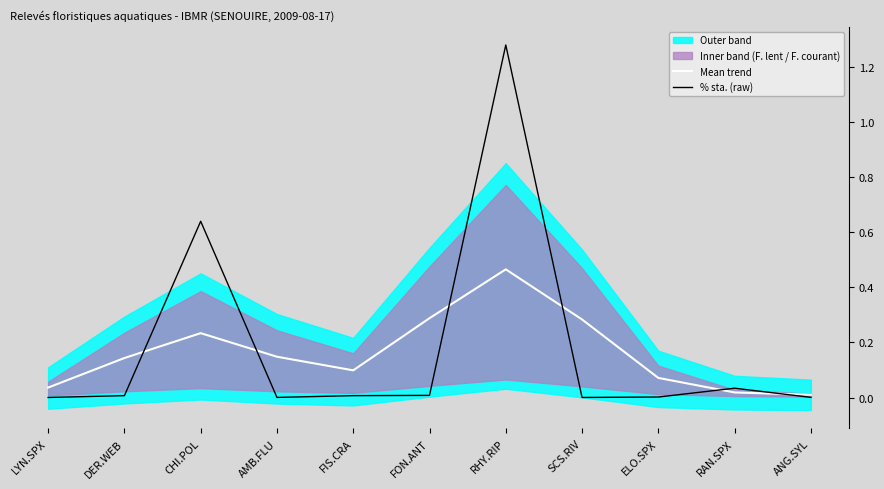

What is the greatest value displayed?

1.3